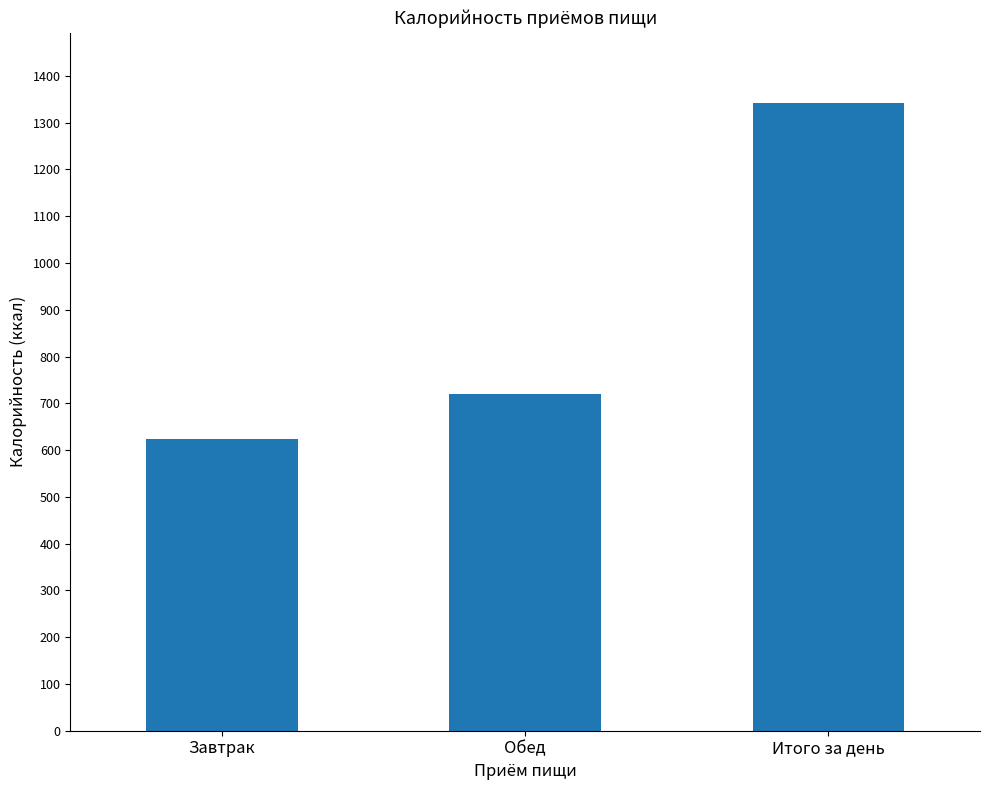

What position from the left is Итого за день?

3